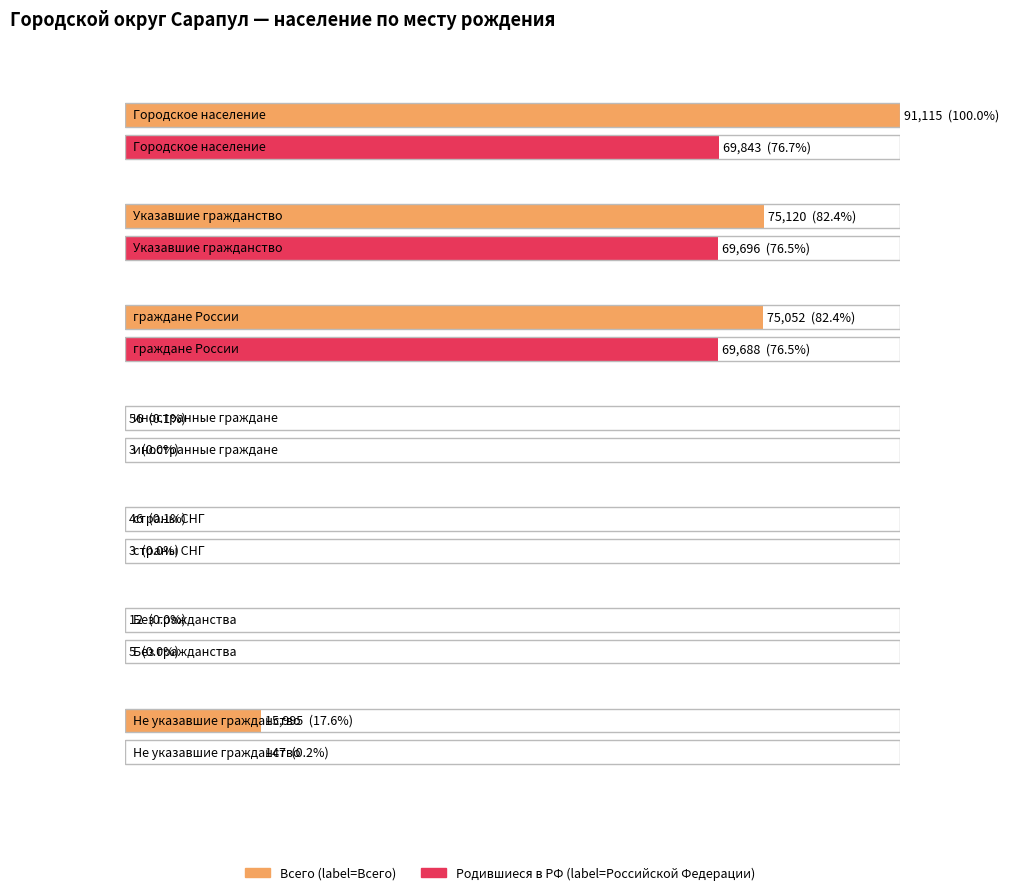

True or false: Всего has a value of 28378 at Не указавшие гражданство.

False